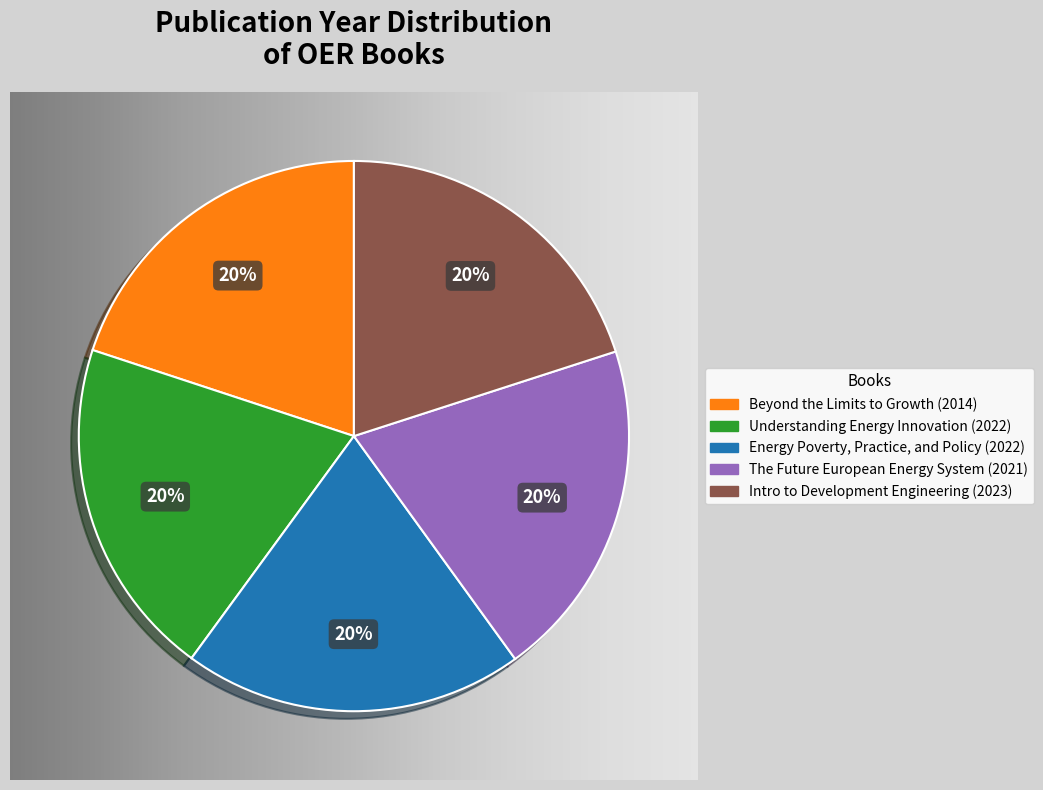

Does any single category account for the majority?

No